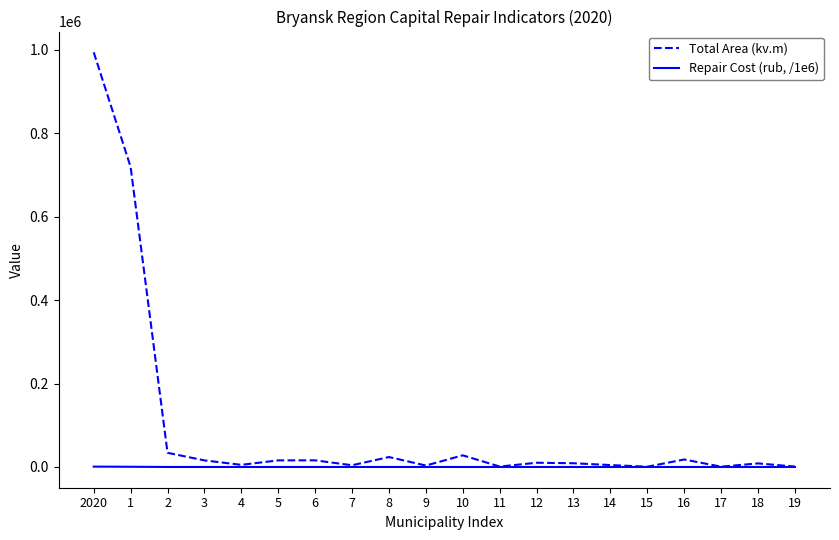

The Repair Cost (rub, /1e6) series shows 3.4 at 19. True or false?

True